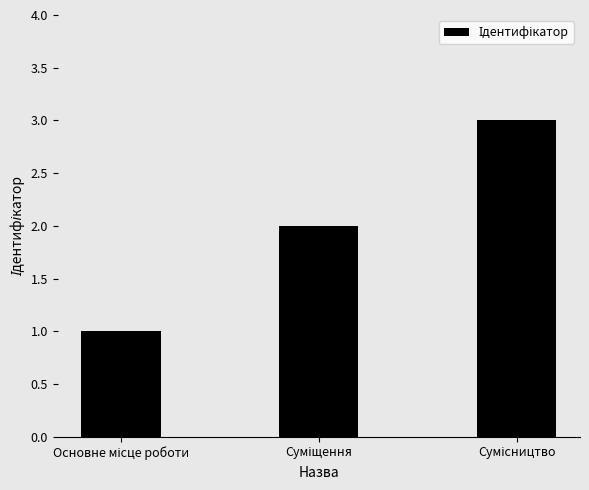

What is the greatest value displayed?

3